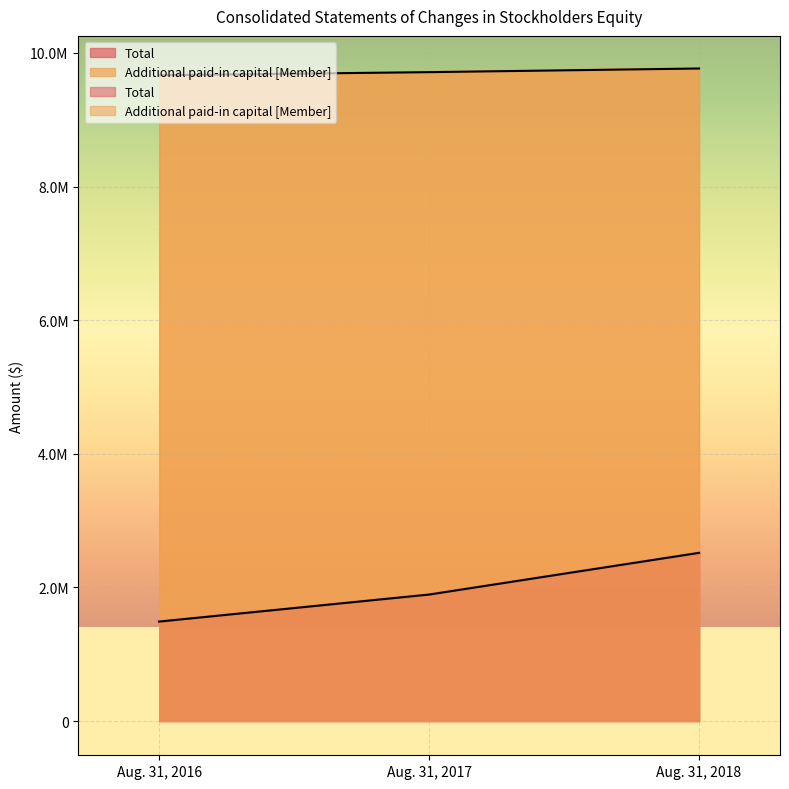

At which category is the sum across all series the highest?

Aug. 31, 2018